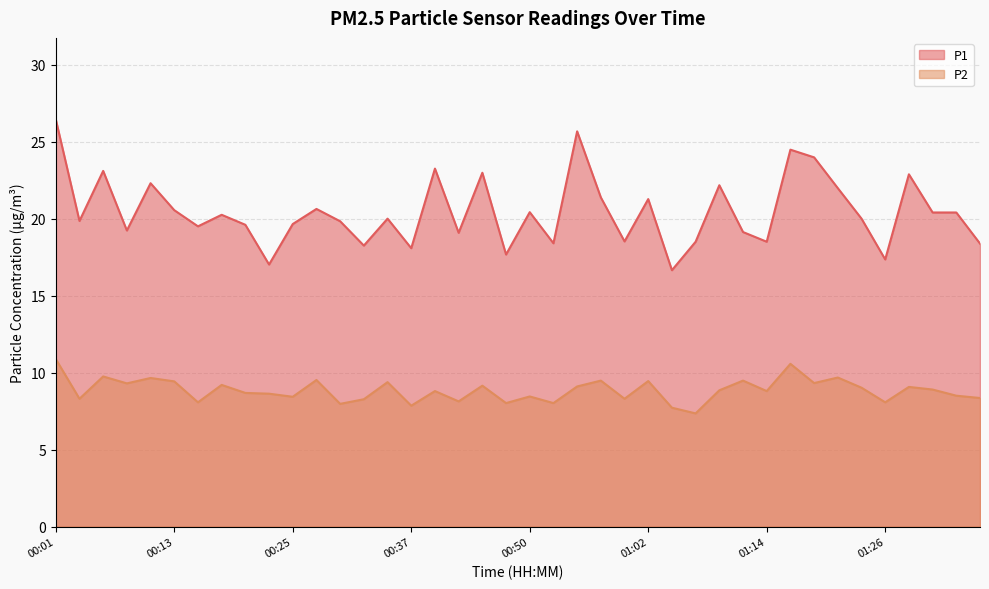

What is the sum of all P1 values?

817.7